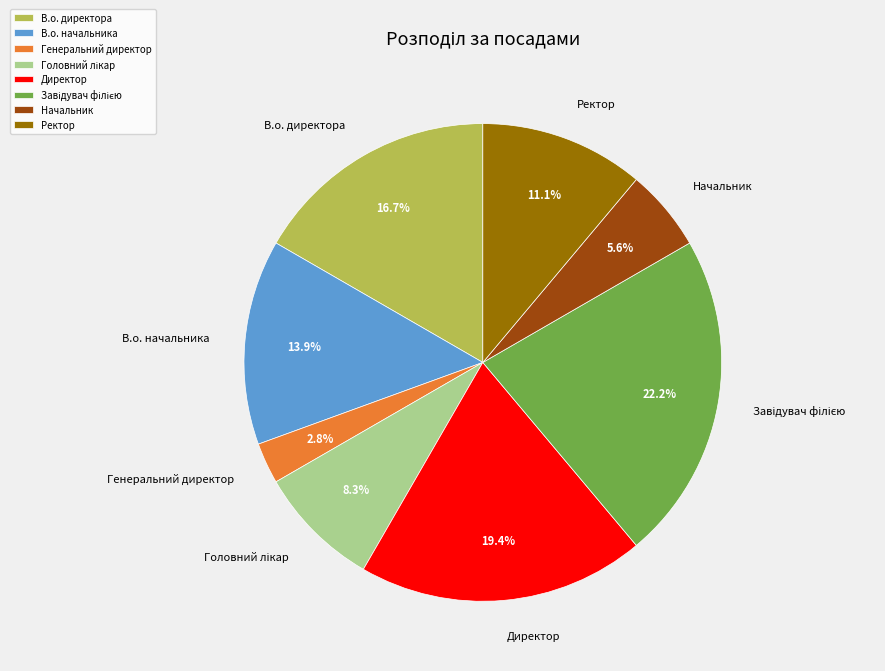

To the nearest percent, what percentage of the pie is Начальник?

6%